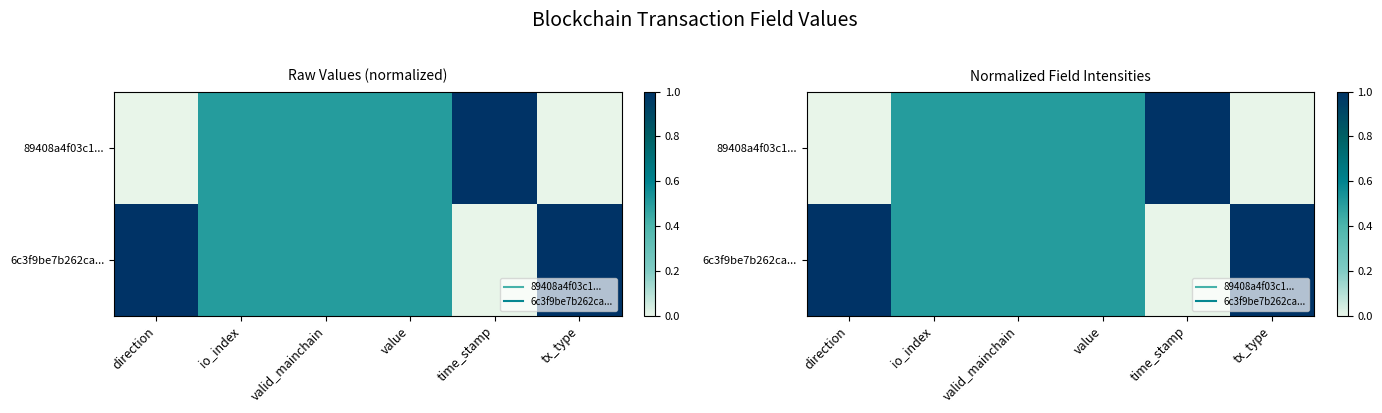

Which series has the largest total across all categories?

6c3f9be7b262ca...